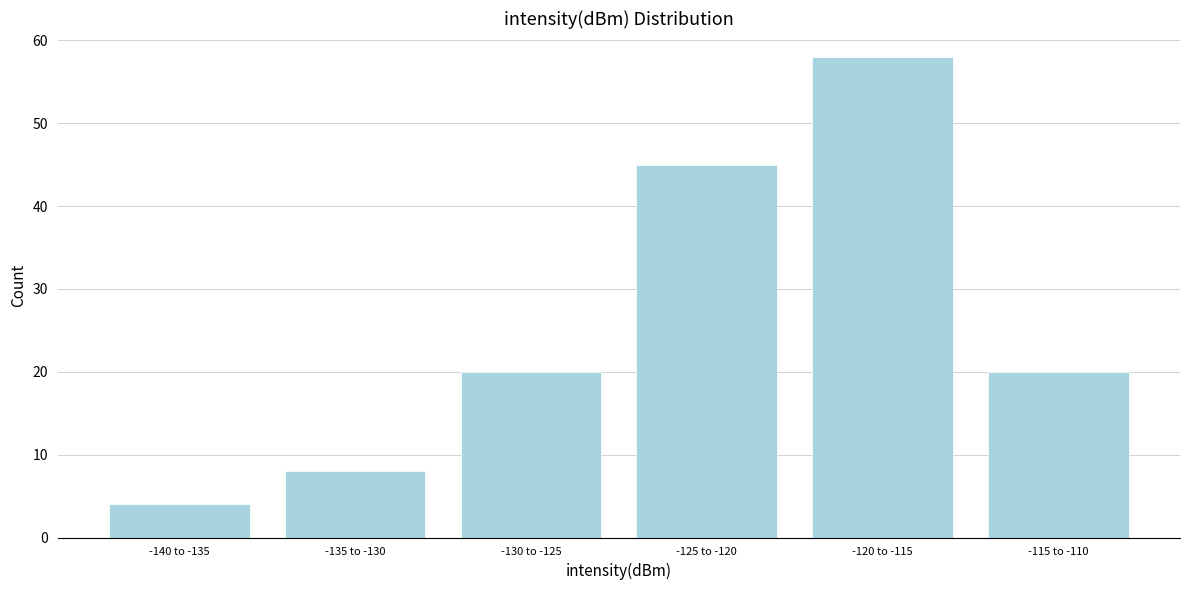

Reading left to right, extract all data points from this chart.

-140 to -135=4	-135 to -130=8	-130 to -125=20	-125 to -120=45	-120 to -115=58	-115 to -110=20